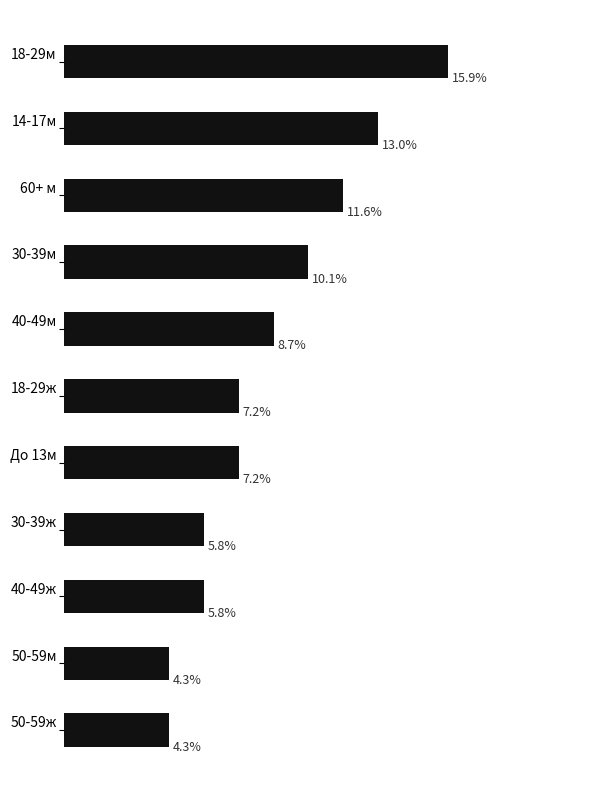

Does the chart contain any negative values?

No